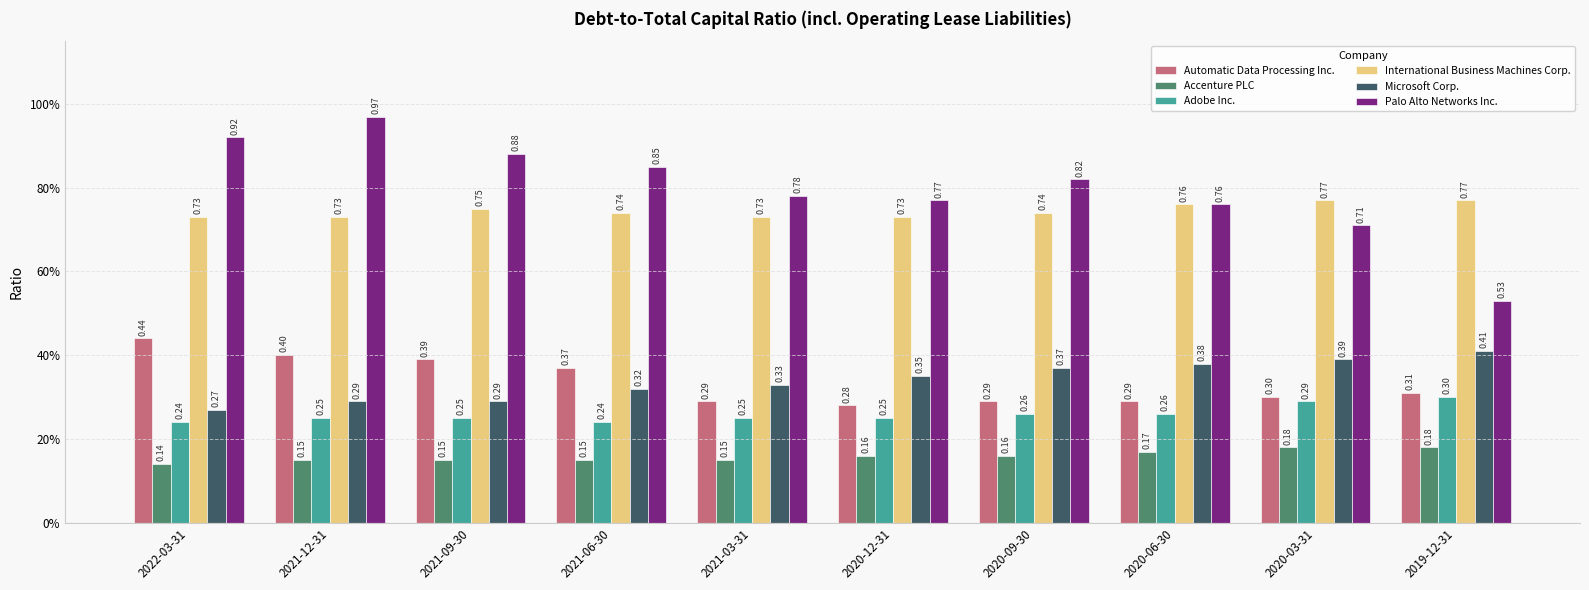

Does the chart contain stacked bars?

No